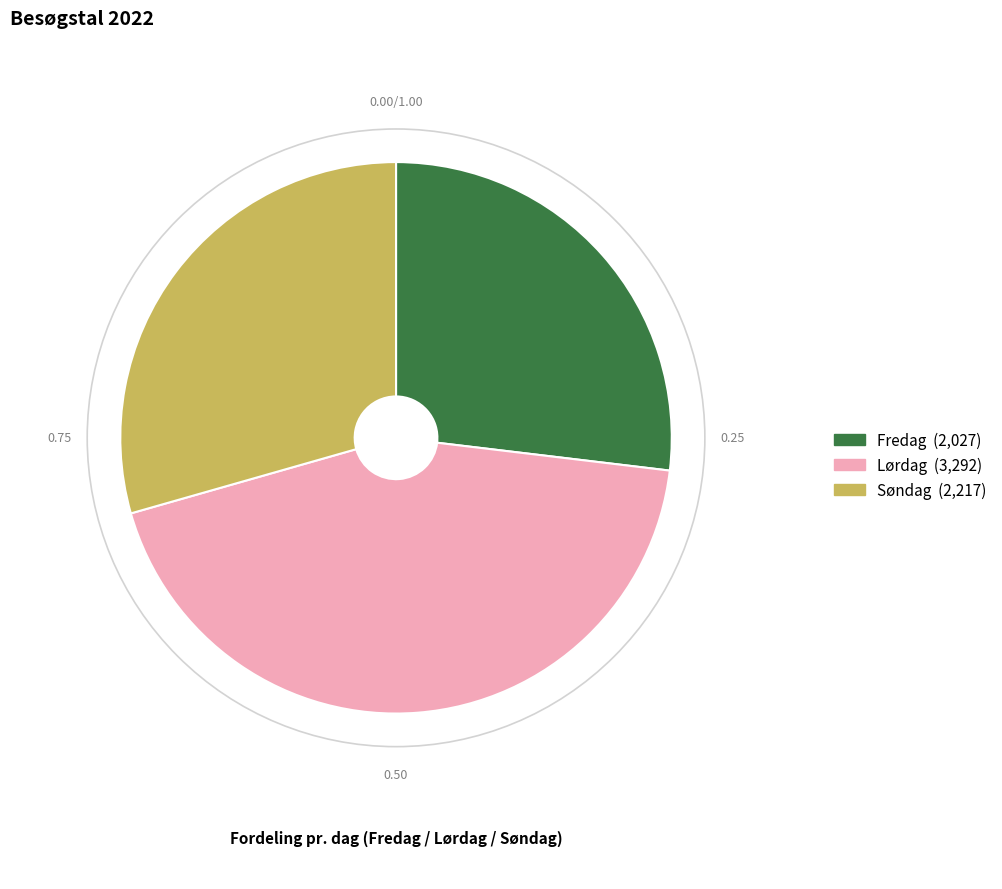

Which category has the smallest portion of the pie?

Fredag